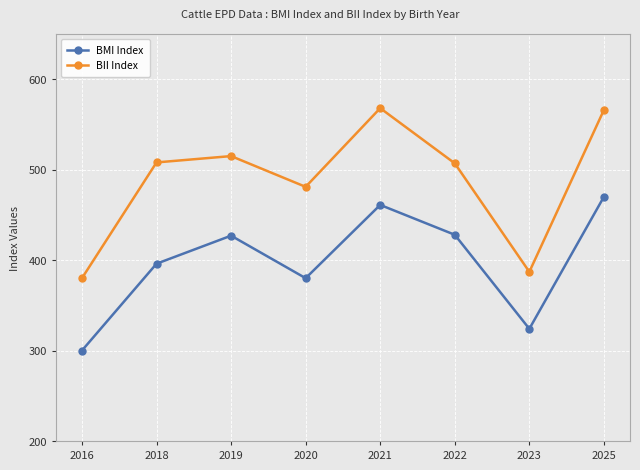

What is the difference between the BMI Index values at 2018 and 2025?

74